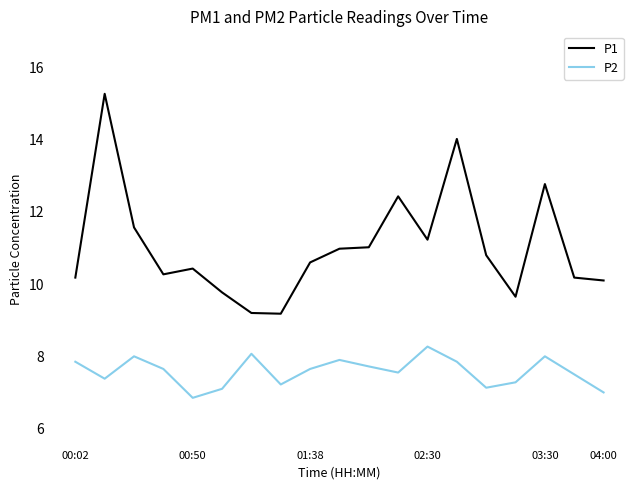

Which series has the largest total across all categories?

P1